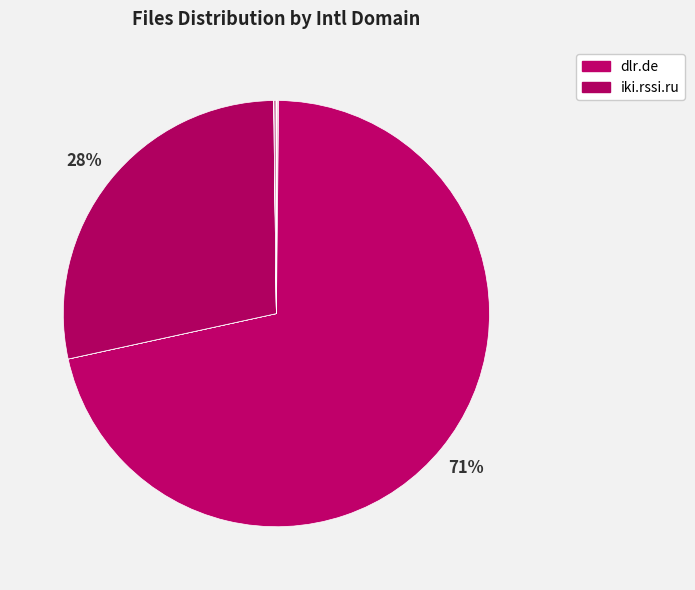

To the nearest percent, what is the difference between the largest and smallest slice percentages?

71%